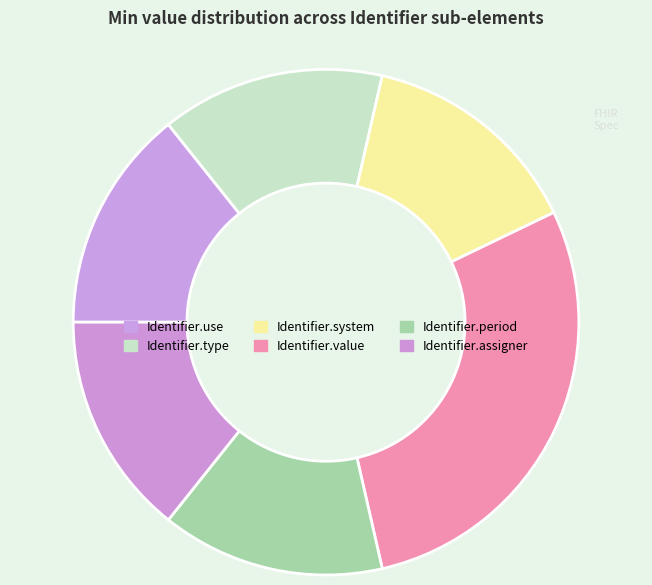

Is the sum of Identifier.period and Identifier.value greater than half?

No